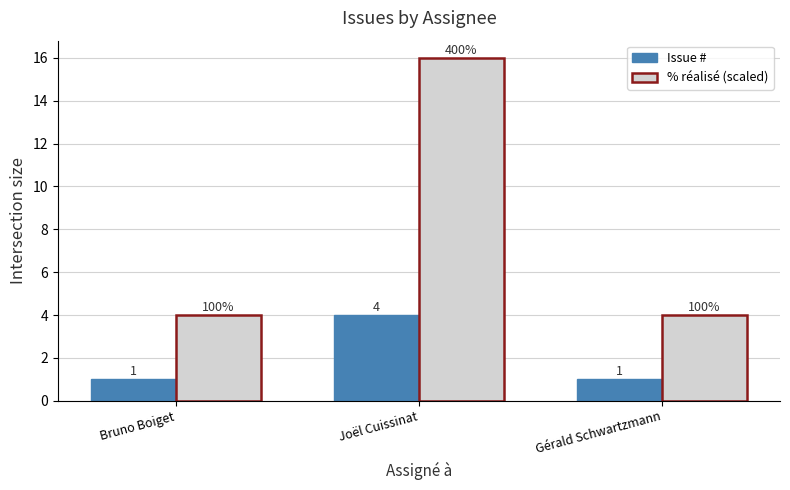

The value of Issue # at Bruno Boiget is 2. True or false?

False